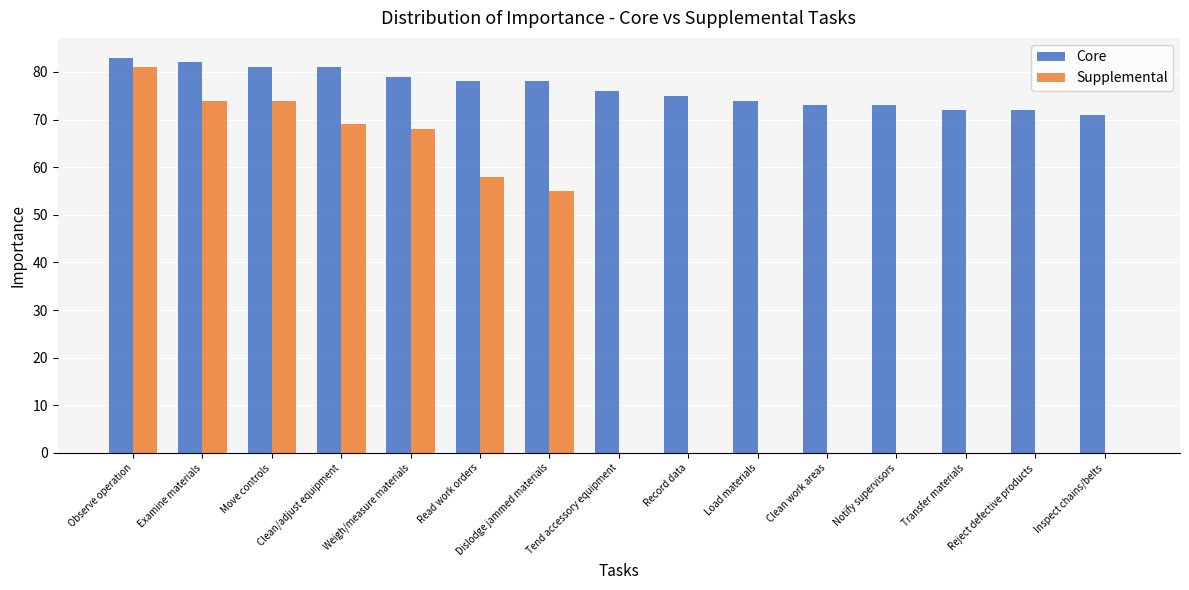

Is it true that Core equals 125 at Reject defective products?

False